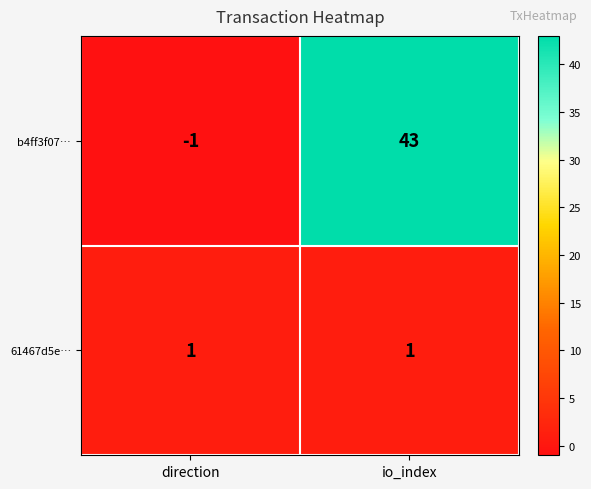

What is the approximate value of b4ff3f07… at io_index?

43